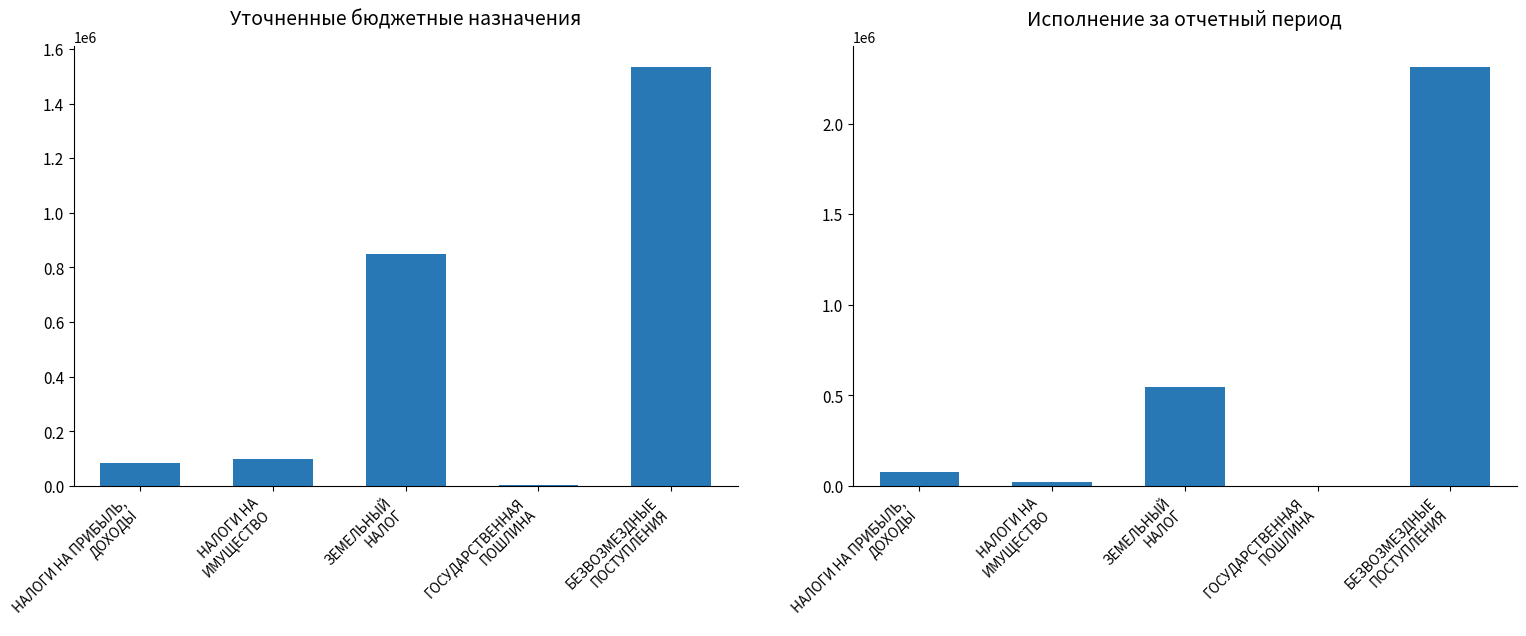

What is the label of the 5th bar from the right?

НАЛОГИ НА ПРИБЫЛЬ,
ДОХОДЫ